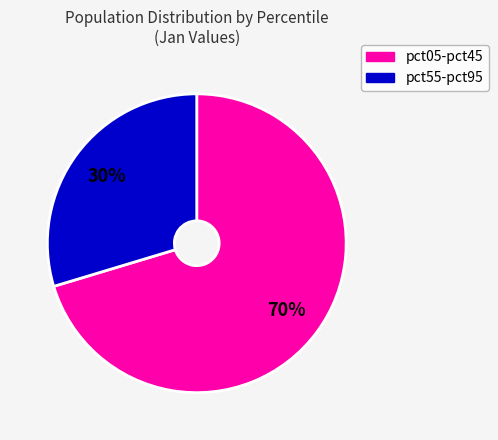

Do pct05-pct45 and pct55-pct95 together represent more than half of the pie?

Yes